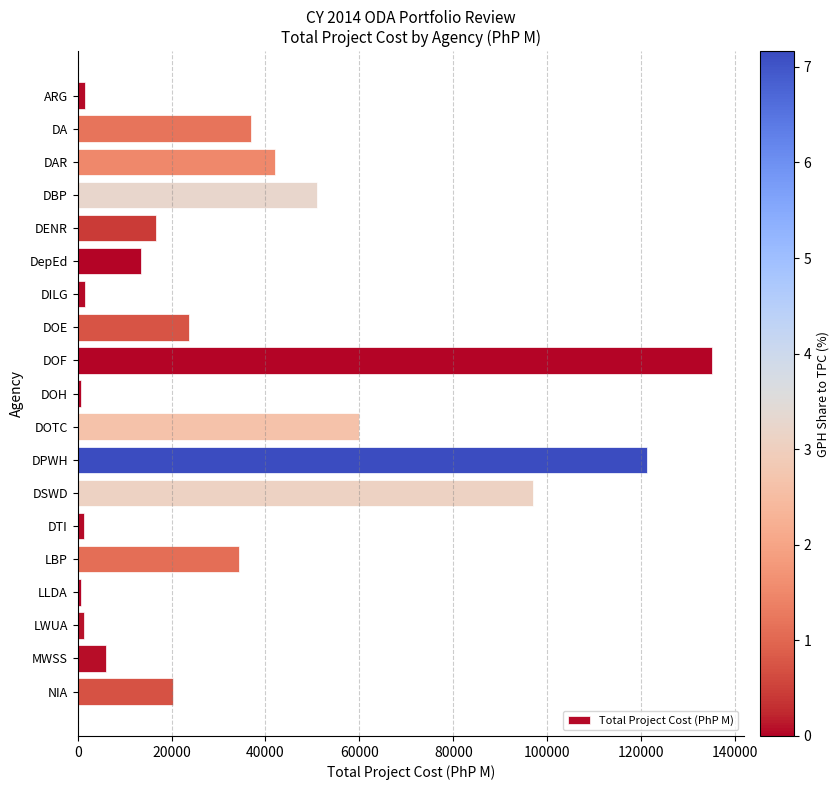

At which label is the value closest to 67854?

DOTC